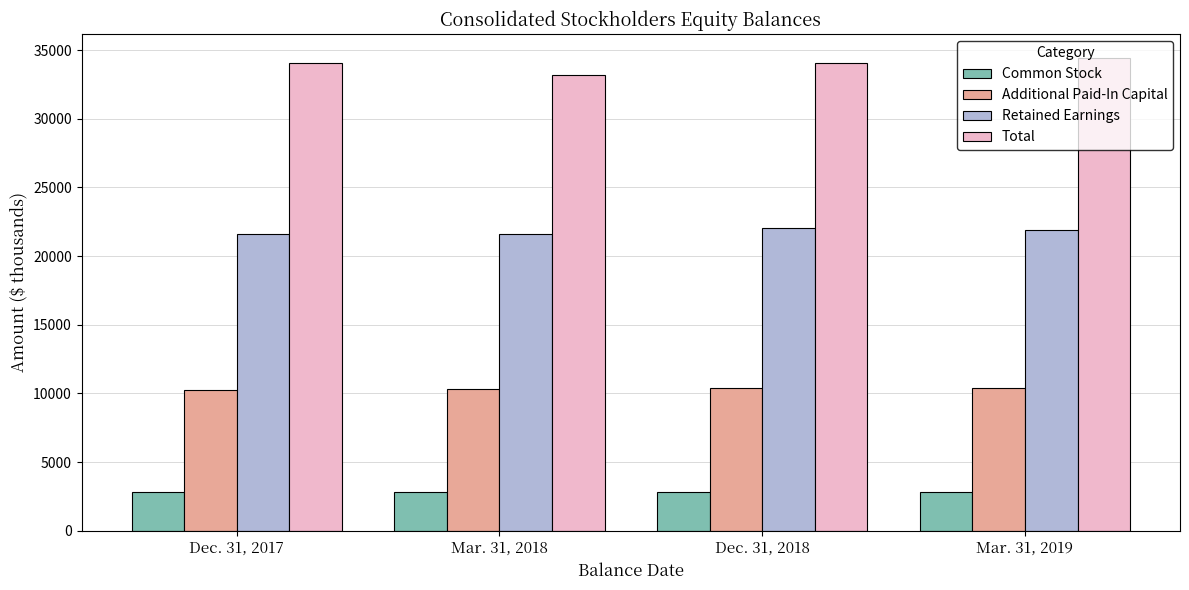

Count the number of categories in the chart.

4